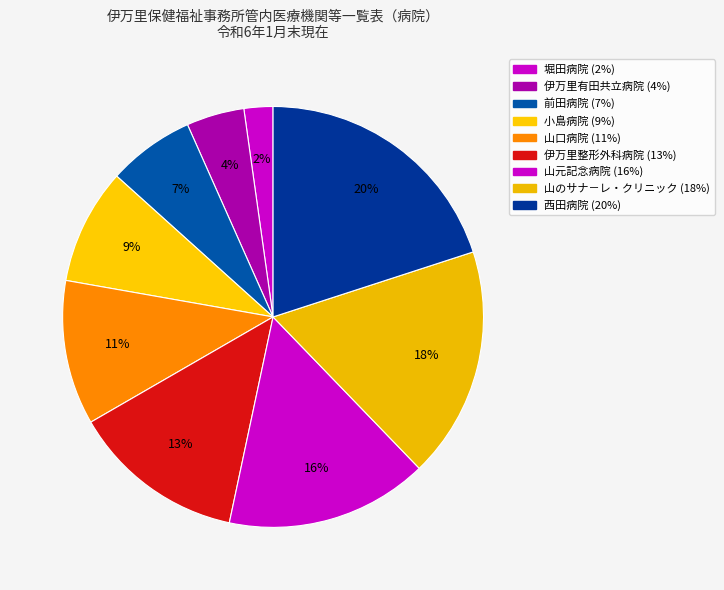

Is there any slice that represents more than half of the pie?

No